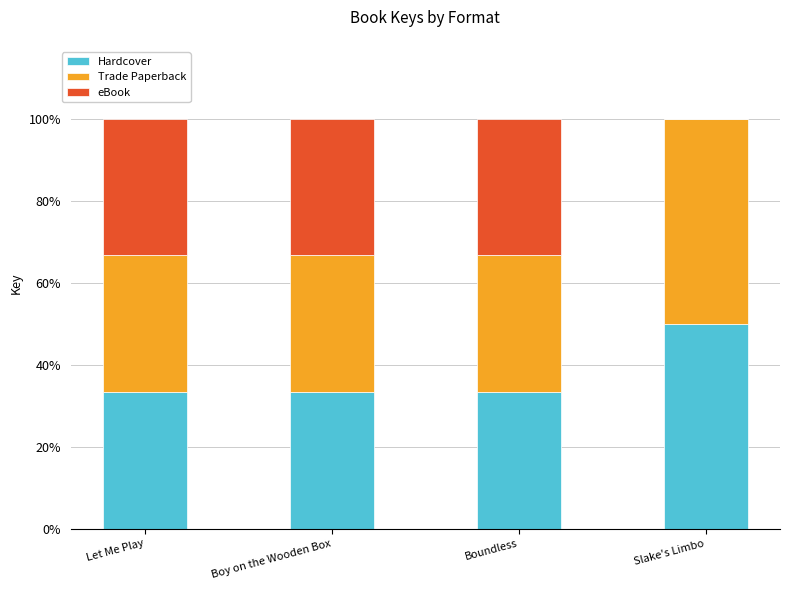

What is the total value across all series at Slake's Limbo?

100.0